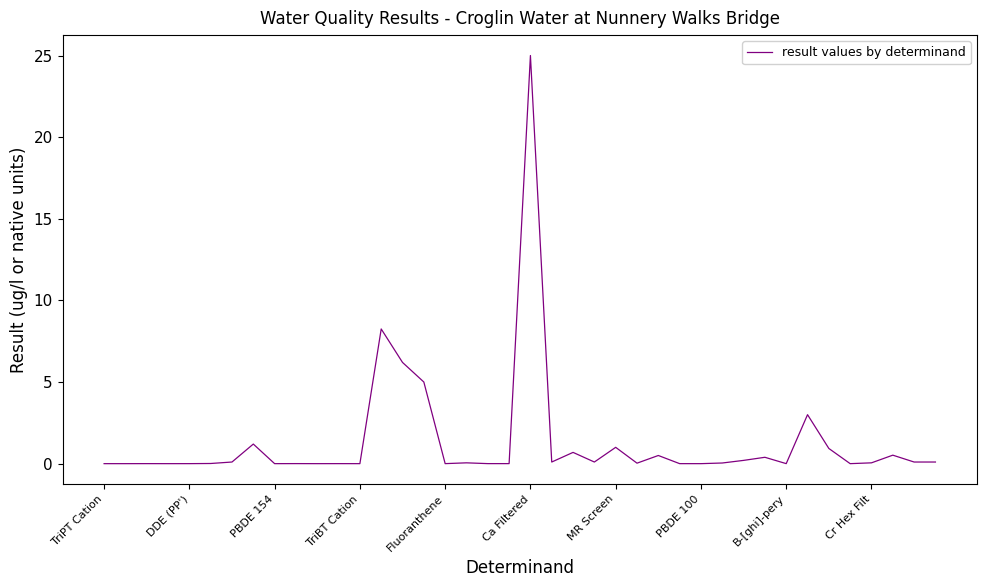

Is this an area chart (filled region under the line)?

No